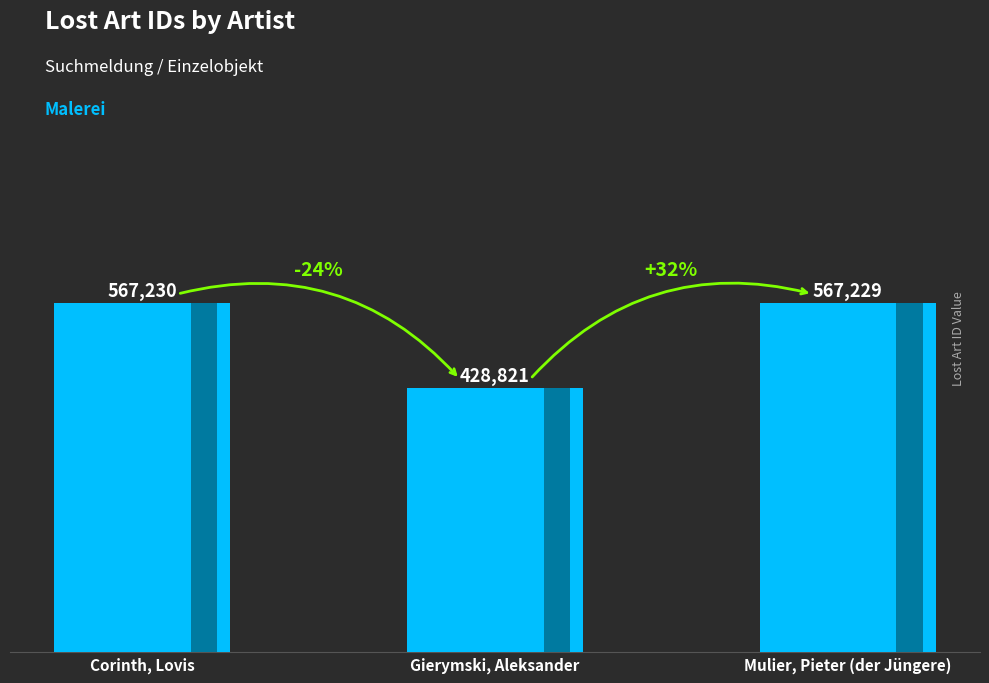

Rank the categories by value from highest to lowest.

Corinth, Lovis, Mulier, Pieter (der Jüngere), Gierymski, Aleksander